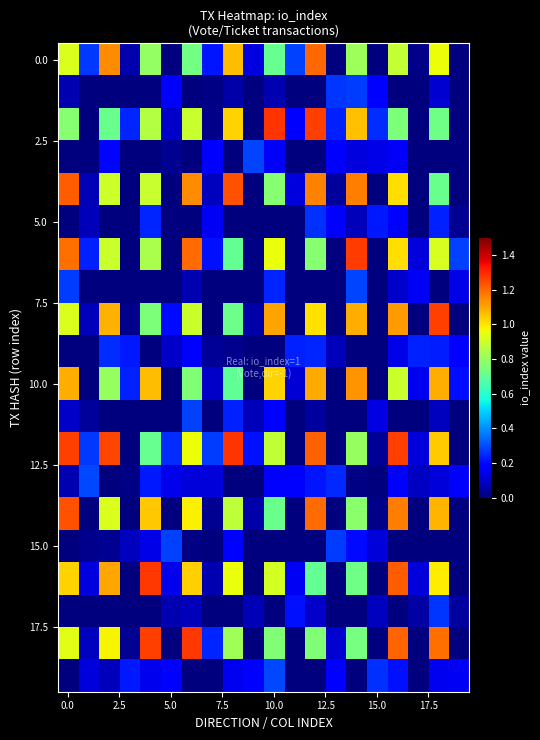

How many categories are shown in the chart?

20